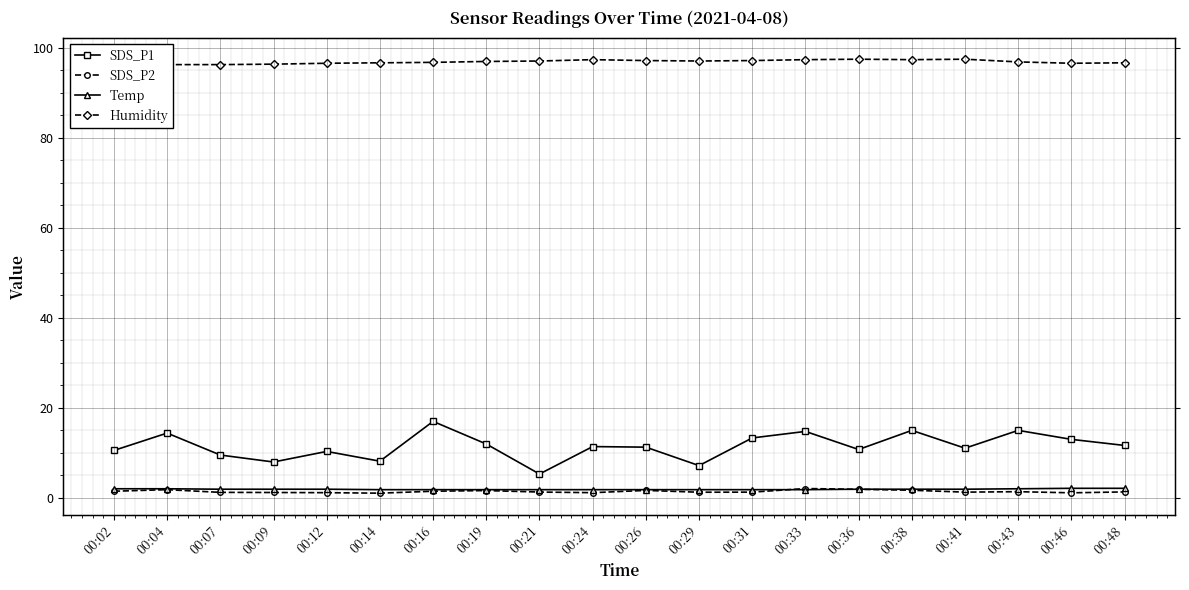

True or false: Temp has more than 0 interior local peaks.

False